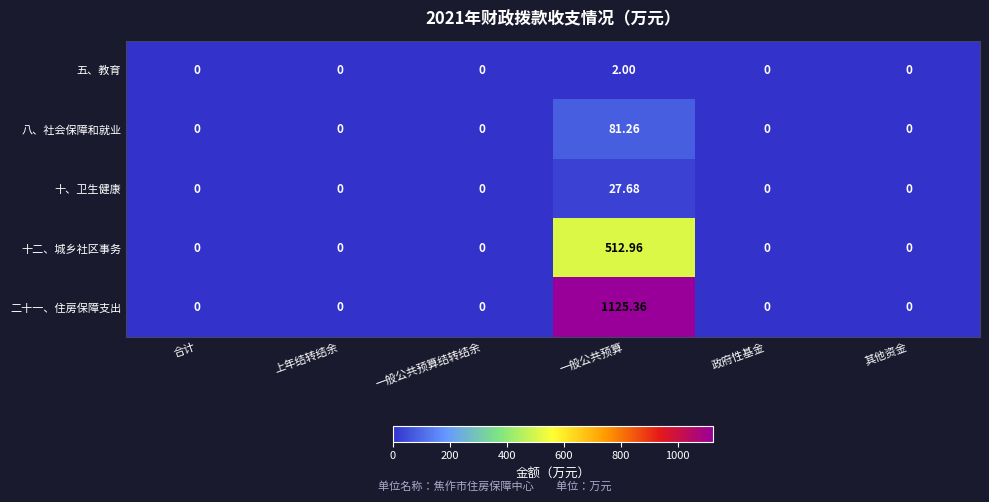

Which category has the highest value in the 五、教育 series?

一般公共预算